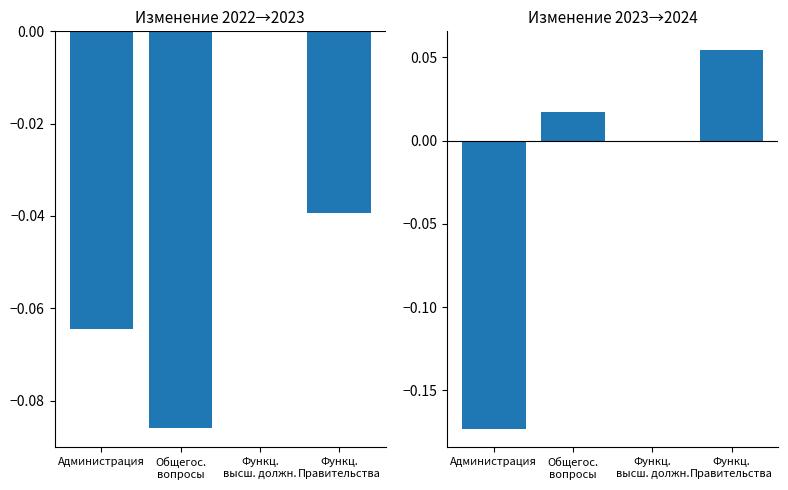

What value does the Изменение 2022→2023 series have at Администрация?

-0.1